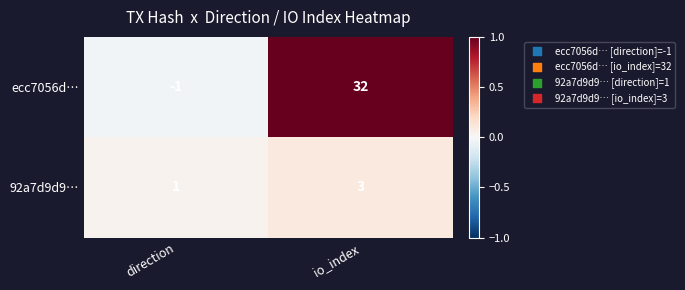

What is the sum of all 92a7d9d9… values?

4